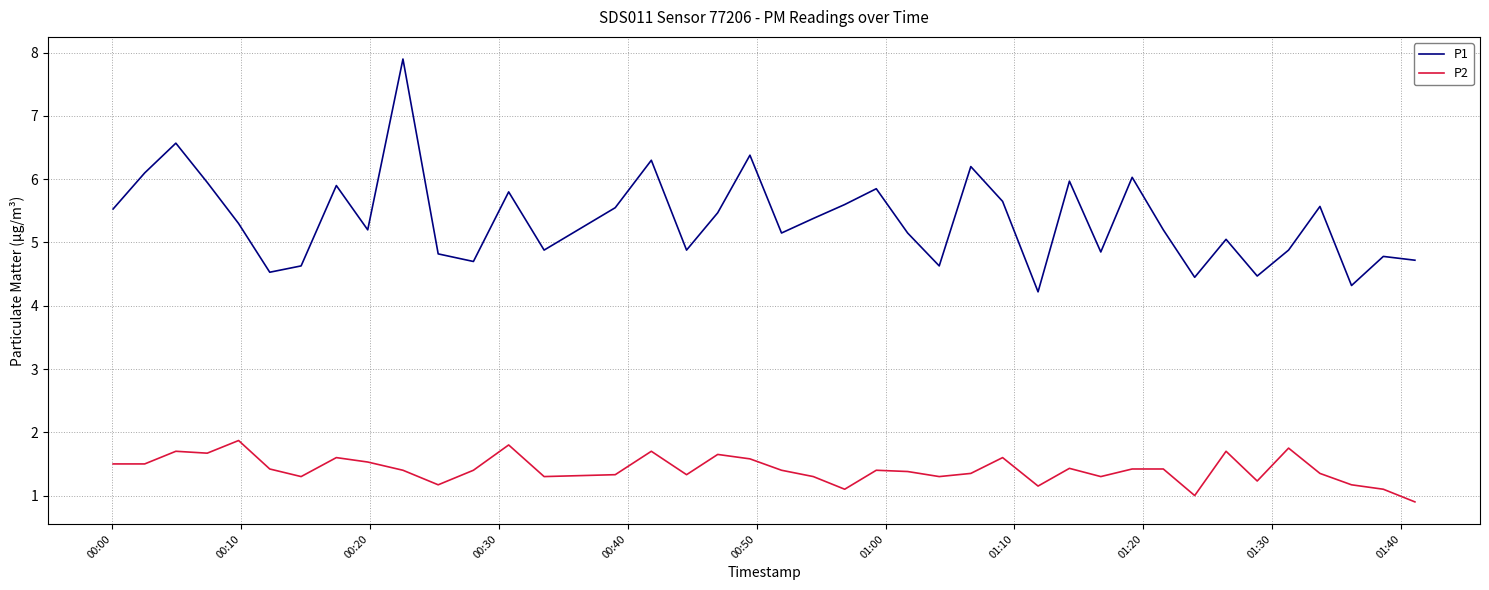

True or false: P1 and P2 cross at least once.

False